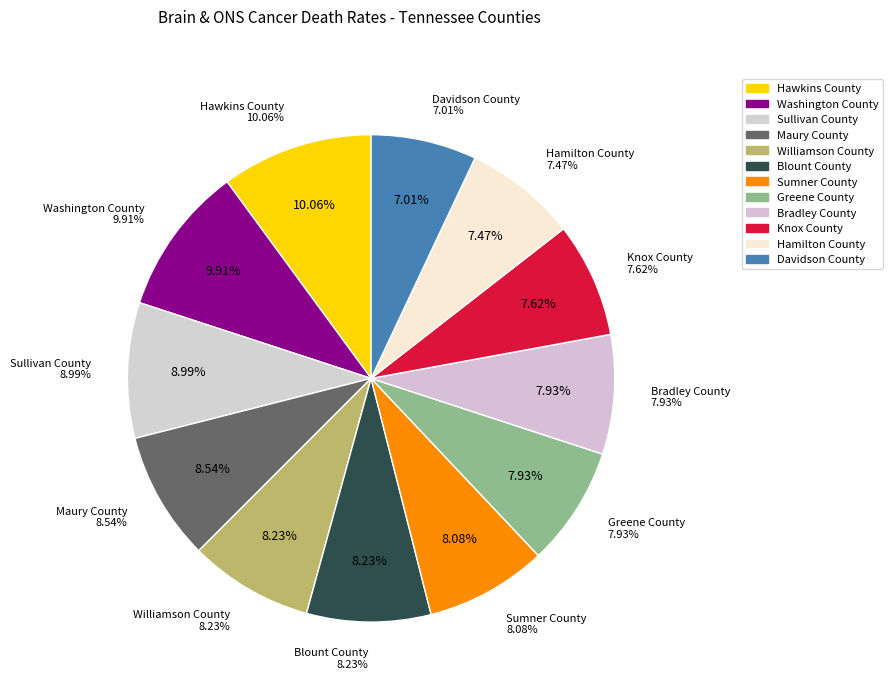

To the nearest percent, what is the combined percentage of Sumner County and Williamson County?

16%